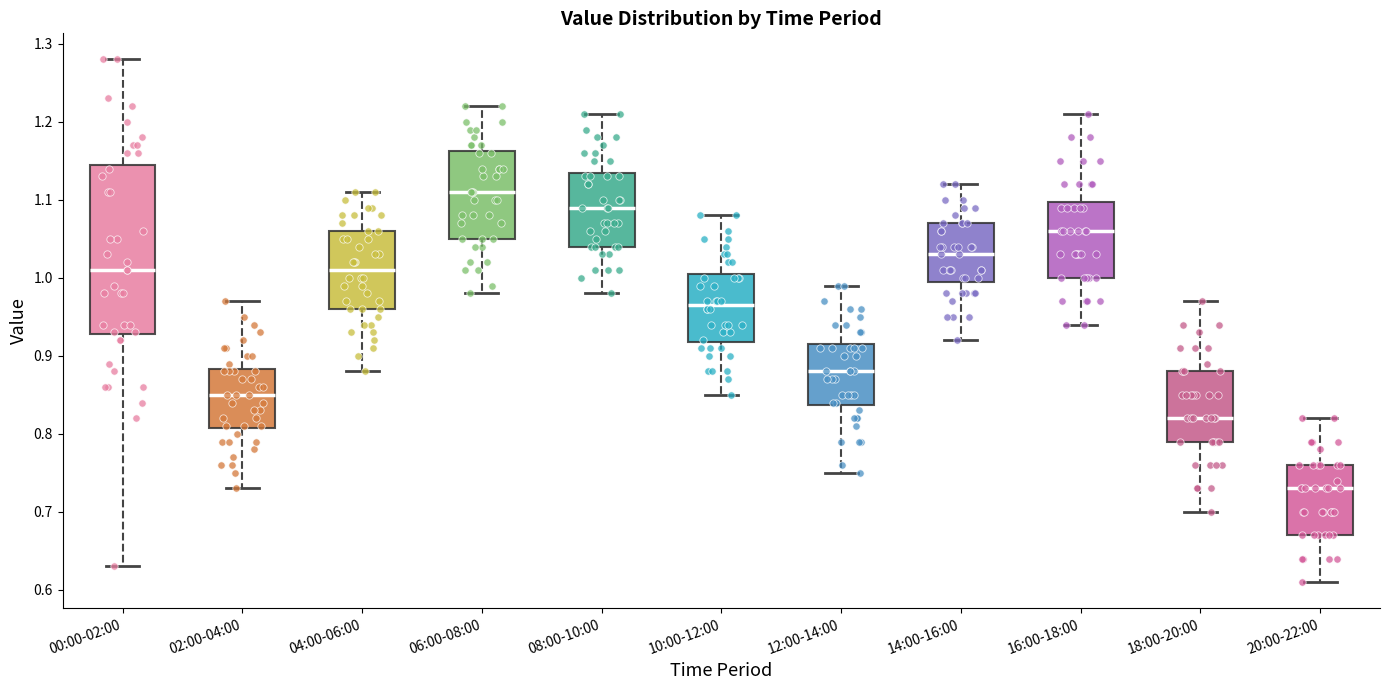

Reading left to right, read every box against the y-axis: the position of its median line, the range the box covers, and the ends of its whiskers. The values are not printed on the chart, so give them approximately, as read against the axis.

00:00-02:00: median 1.01, box 0.93 to 1.15, whiskers 0.63 to 1.28
02:00-04:00: median 0.85, box 0.81 to 0.88, whiskers 0.73 to 0.97
04:00-06:00: median 1.01, box 0.96 to 1.06, whiskers 0.88 to 1.11
06:00-08:00: median 1.11, box 1.05 to 1.16, whiskers 0.98 to 1.22
08:00-10:00: median 1.09, box 1.04 to 1.14, whiskers 0.98 to 1.21
10:00-12:00: median 0.97, box 0.92 to 1.01, whiskers 0.85 to 1.08
12:00-14:00: median 0.88, box 0.84 to 0.92, whiskers 0.75 to 0.99
14:00-16:00: median 1.03, box 1.00 to 1.07, whiskers 0.92 to 1.12
16:00-18:00: median 1.06, box 1.00 to 1.10, whiskers 0.94 to 1.21
18:00-20:00: median 0.82, box 0.79 to 0.88, whiskers 0.70 to 0.97
20:00-22:00: median 0.73, box 0.67 to 0.76, whiskers 0.61 to 0.82